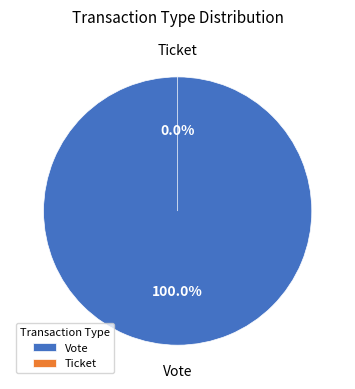

What is the change in value from Vote to Ticket?

-1